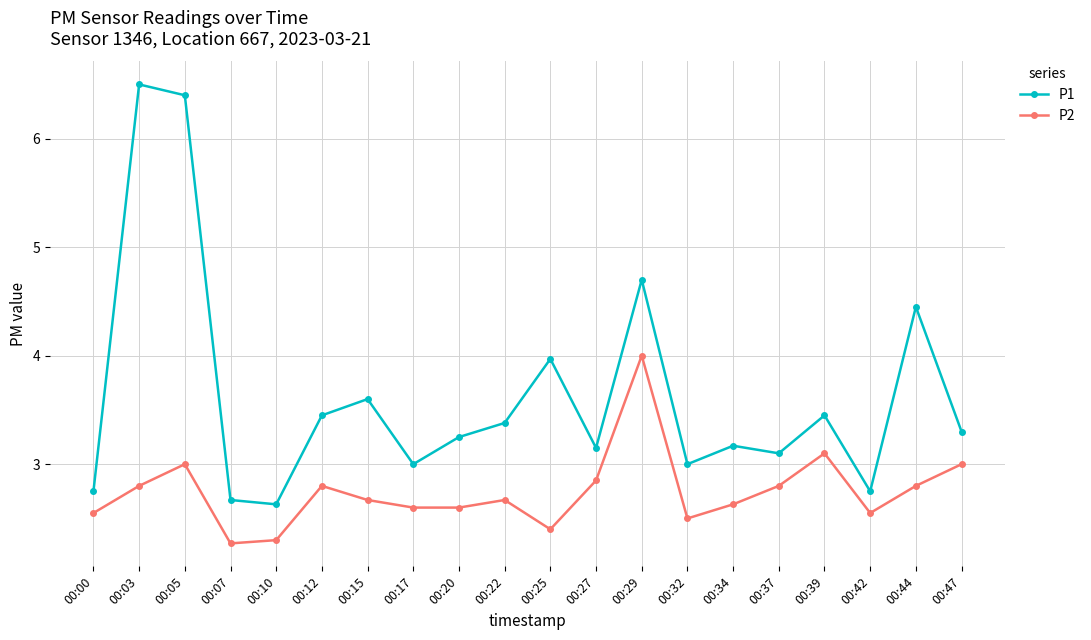

True or false: P1 has a value of 0.6 at 00:10.

False